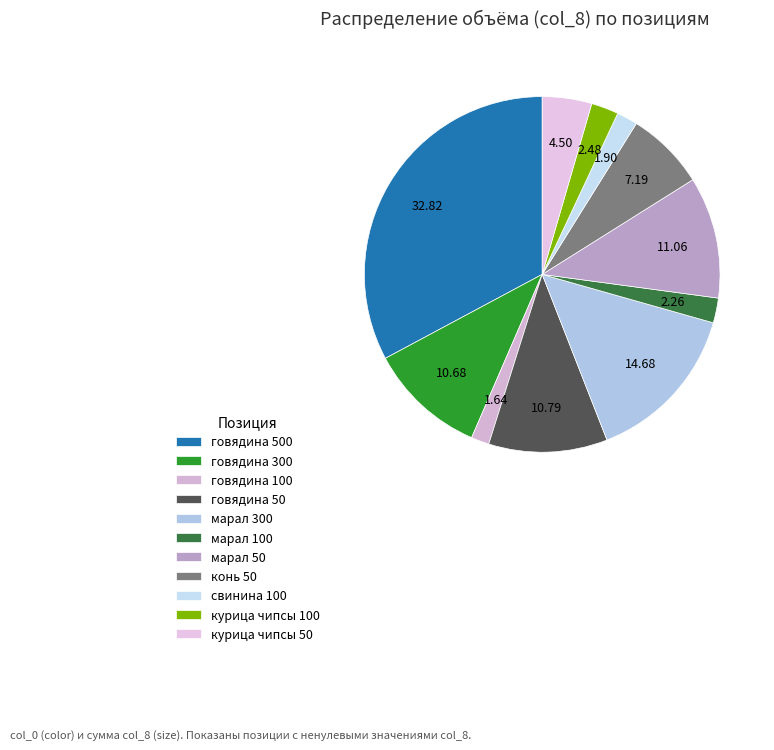

Does марал 50 account for over 50% of the chart?

No